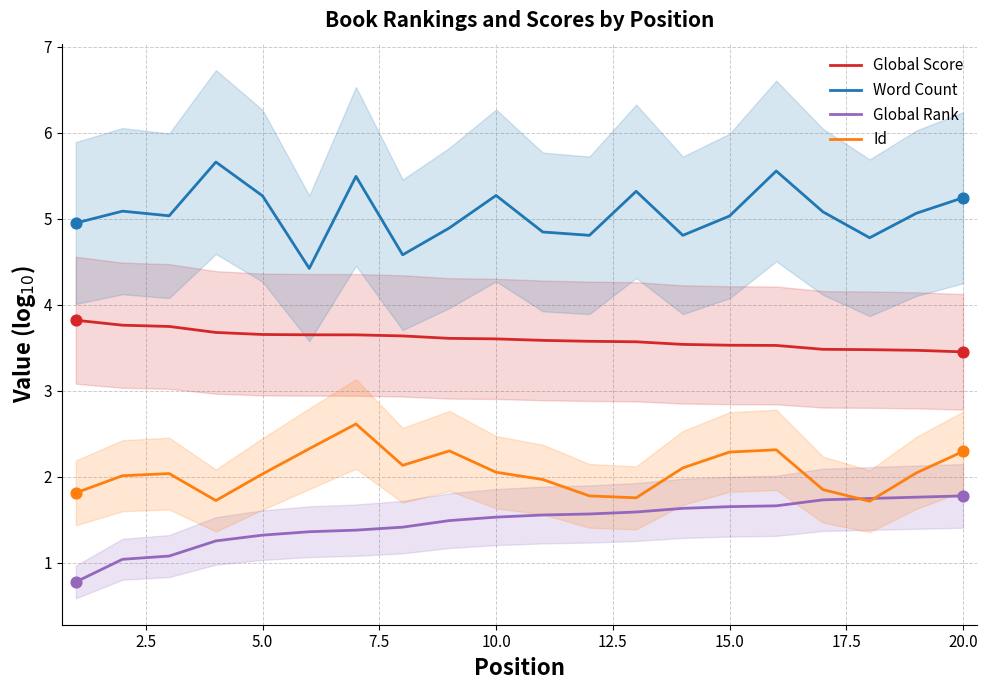

What are all the series names shown in the legend?

Global Score, Word Count, Global Rank, Id